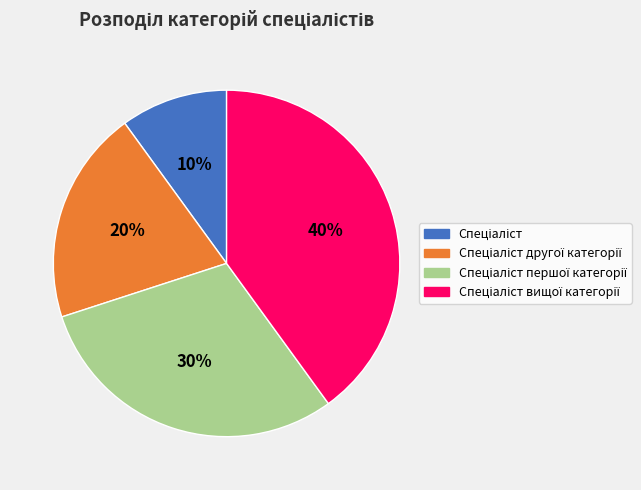

Is there any slice that represents more than half of the pie?

No